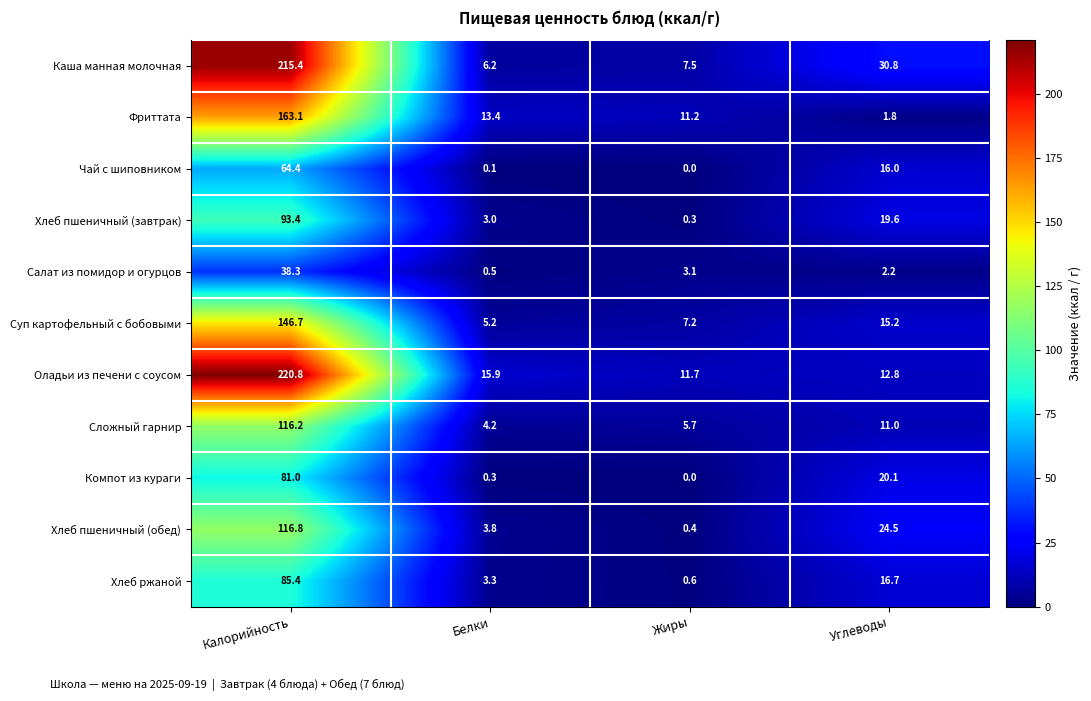

At which category does the chart reach its peak across all series?

Калорийность